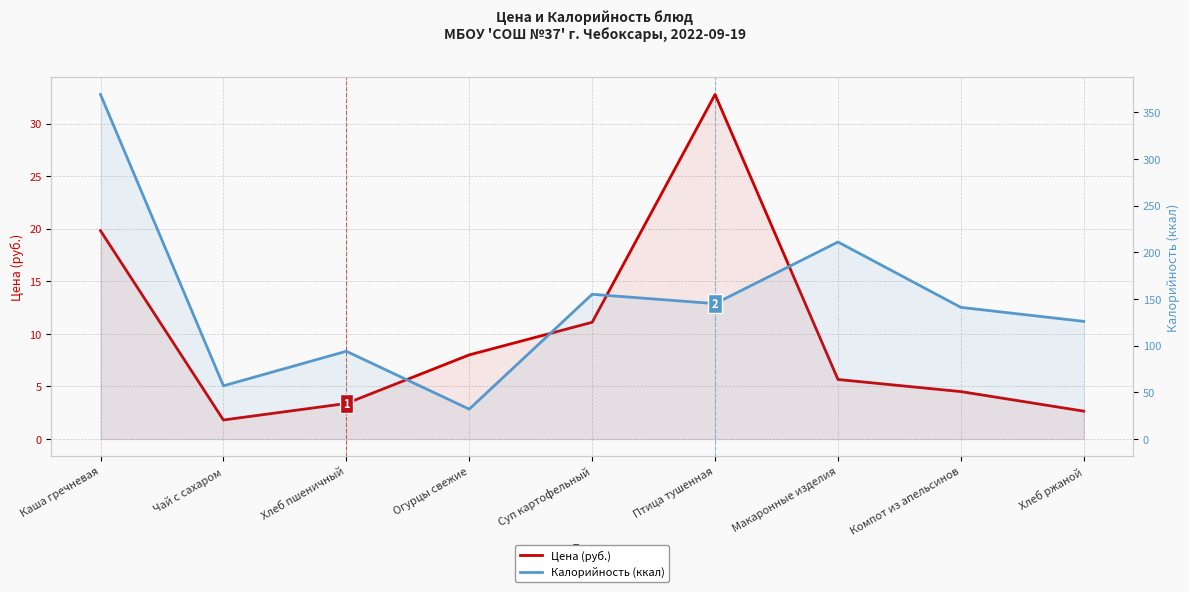

True or false: Цена (руб.) and Калорийность (ккал) cross at least once.

False